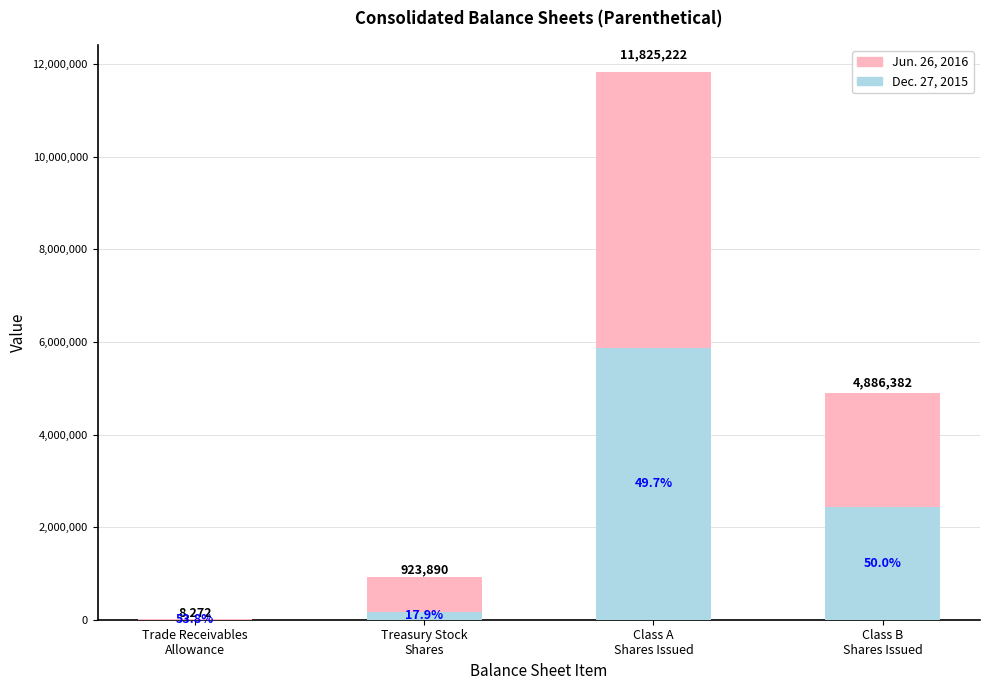

The value of Dec. 27, 2015 at Treasury Stock
Shares is 165217. True or false?

True